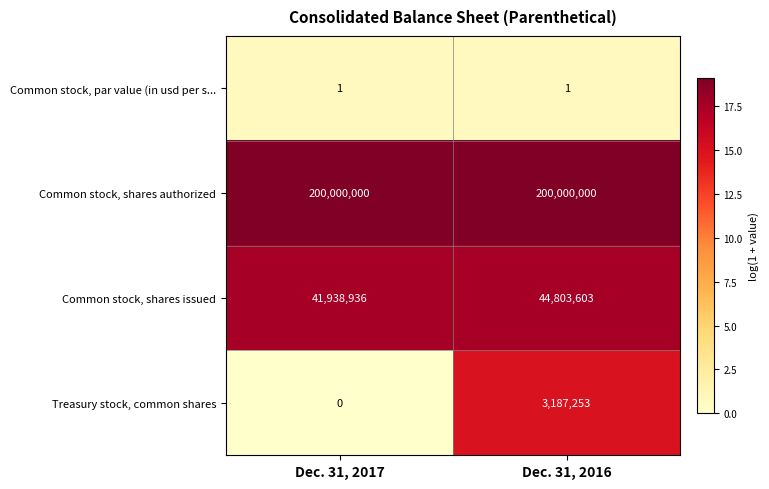

Count the number of categories in the chart.

2